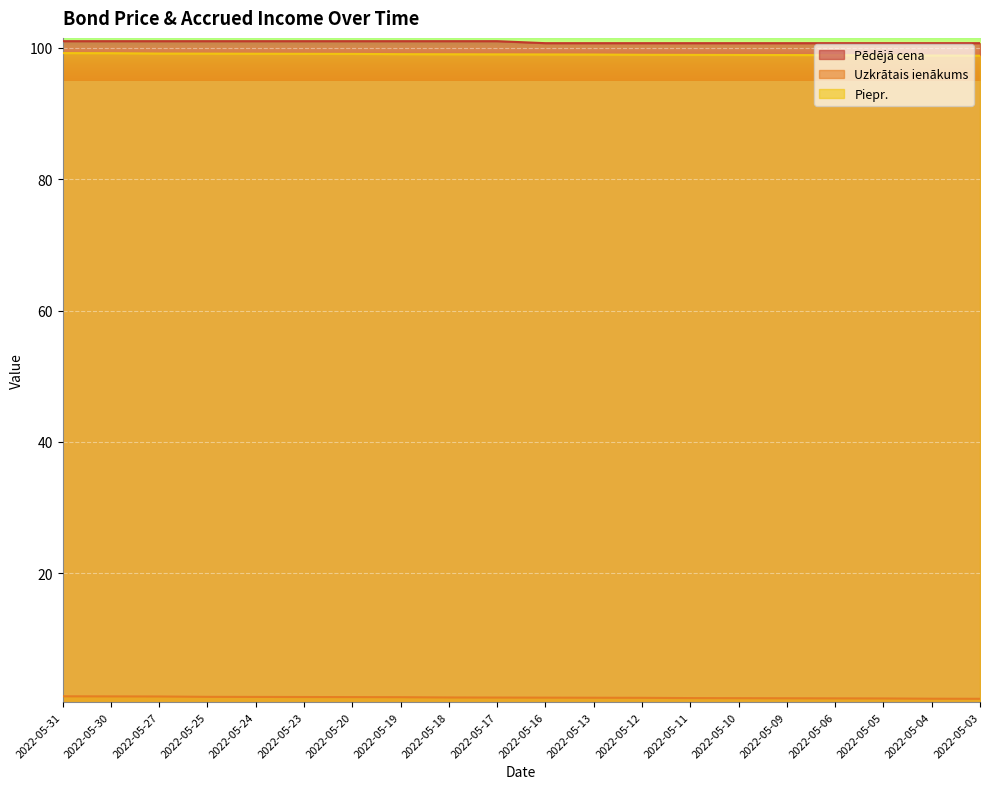

Count the Pēdējā cena values in the range 100 to 101.

10